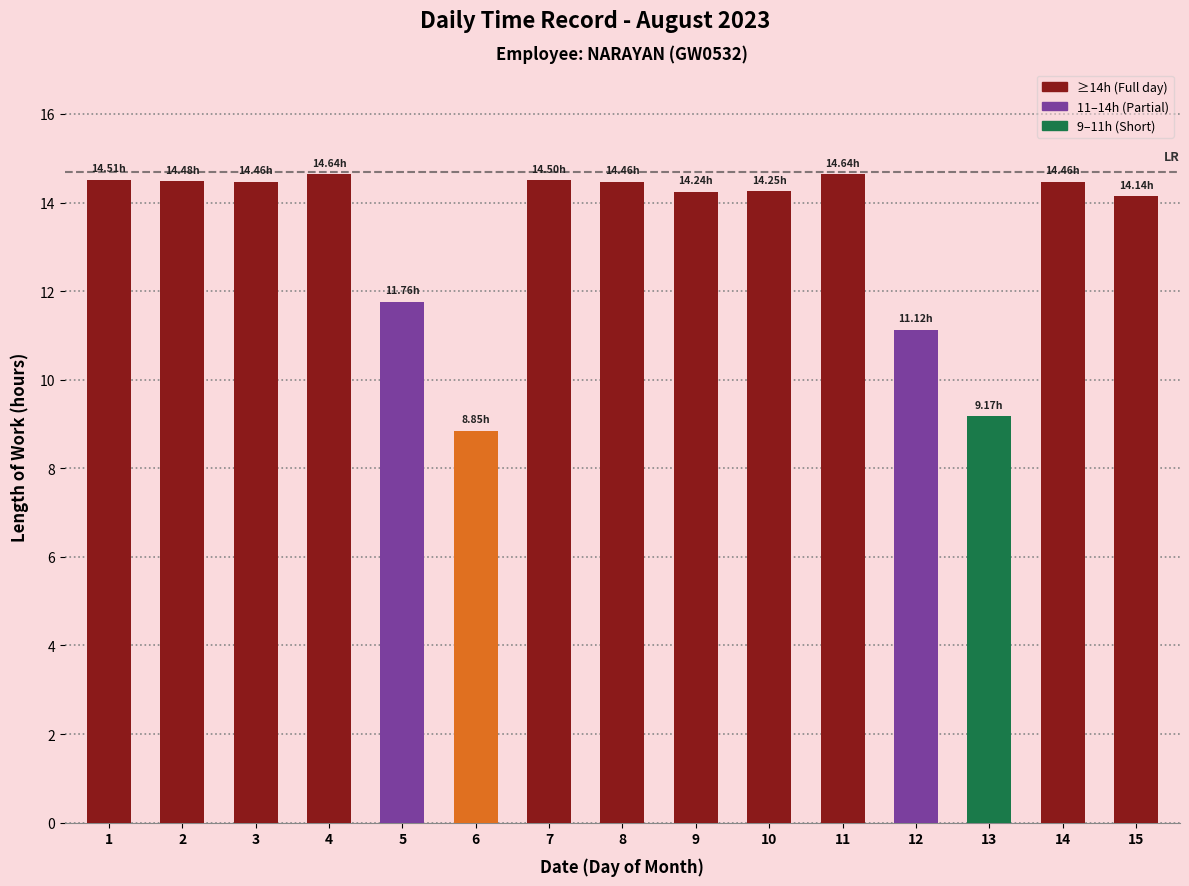

What is the maximum value shown in the chart?

14.6